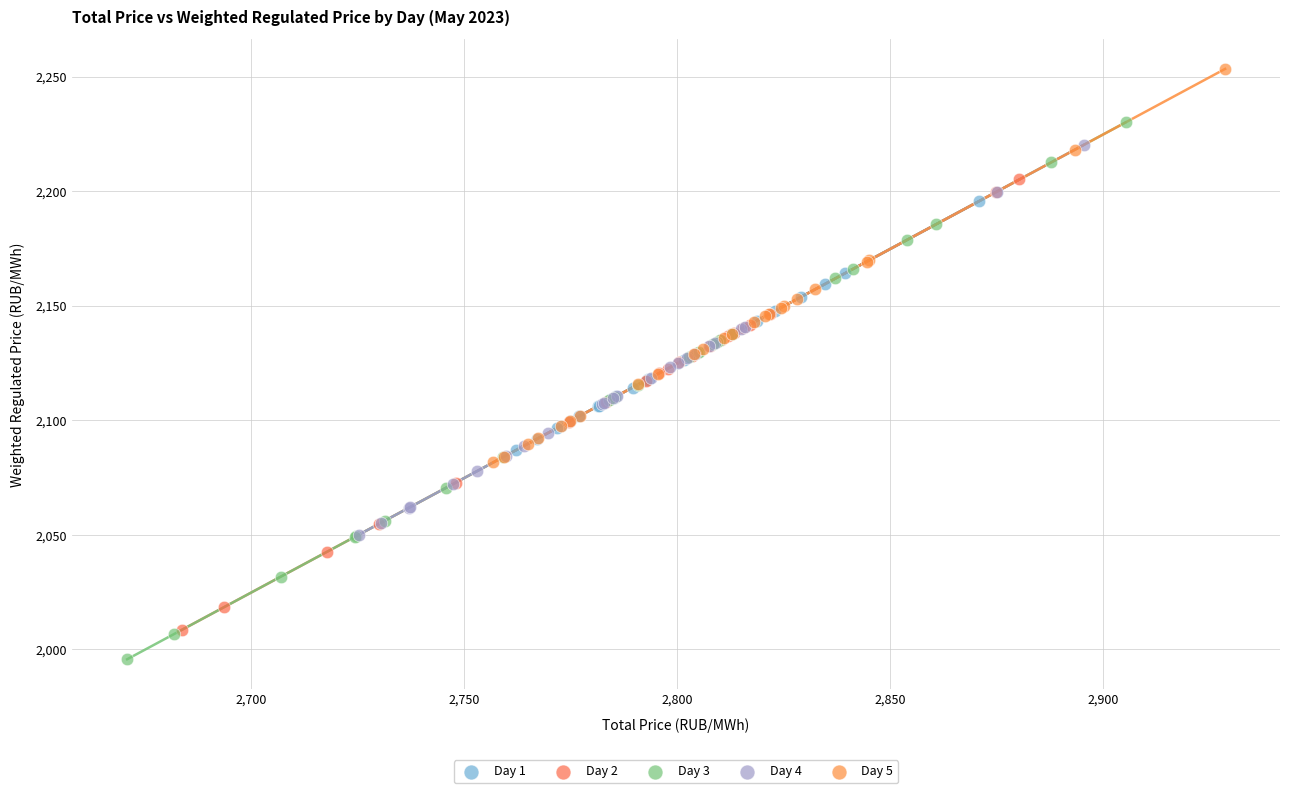

Which series contains the highest Y value?

Day 5